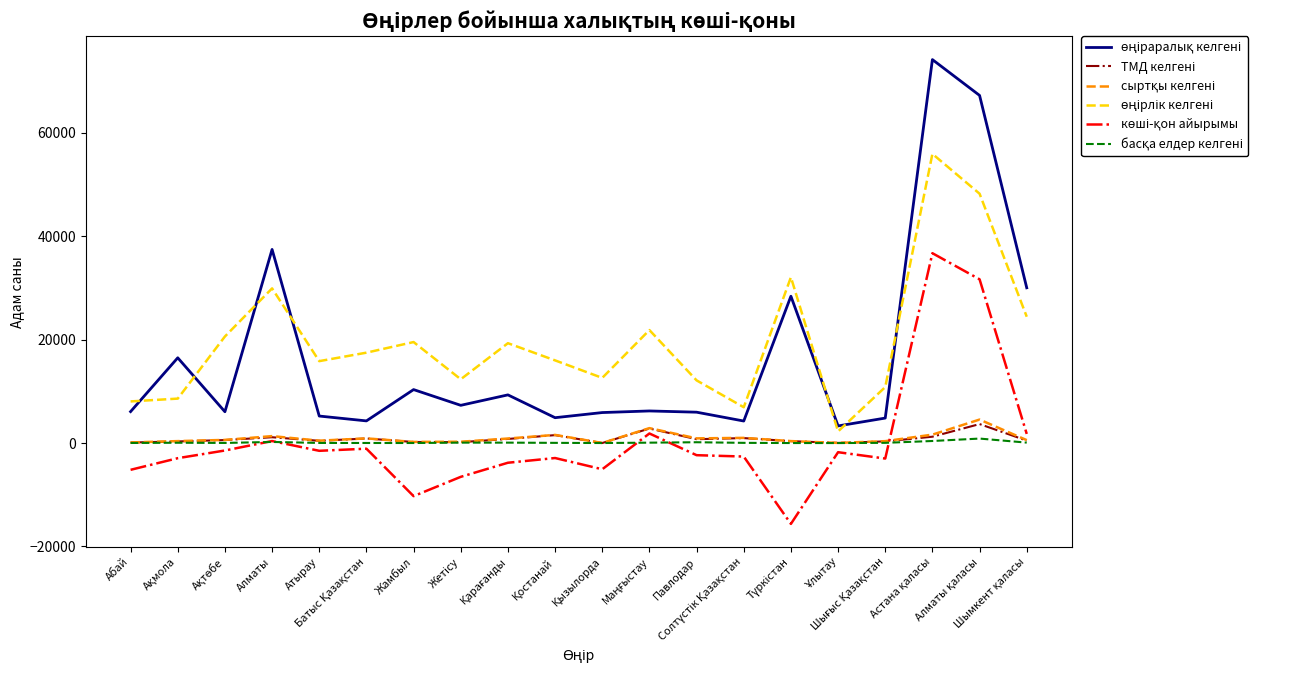

What is the maximum value shown in the chart?

74161